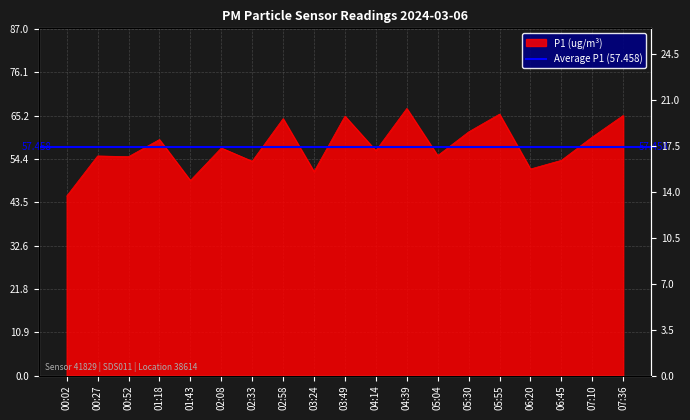

What is the approximate value of P1 at 06:45?

54.0